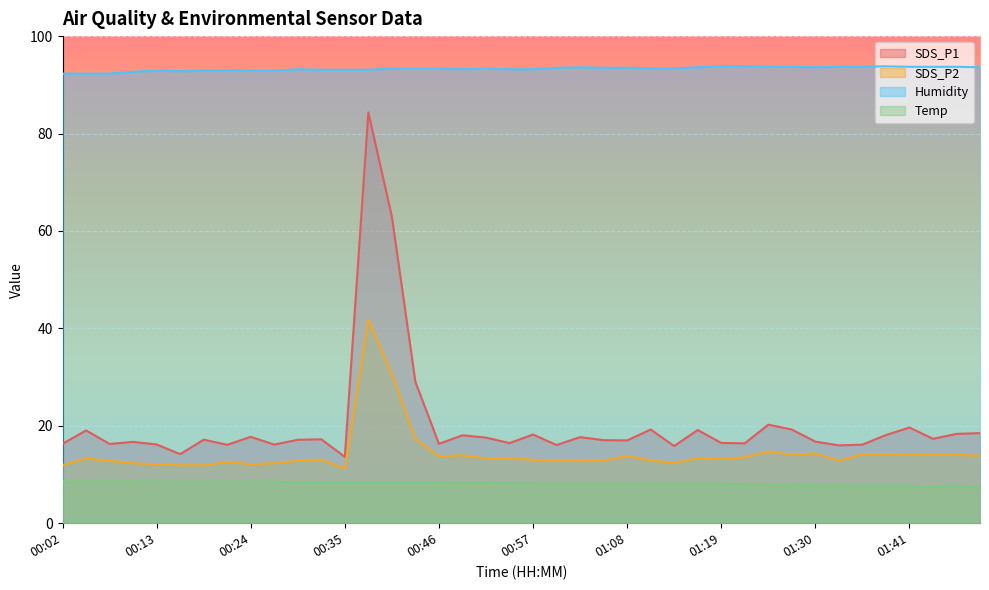

Count the number of data series in this chart.

4